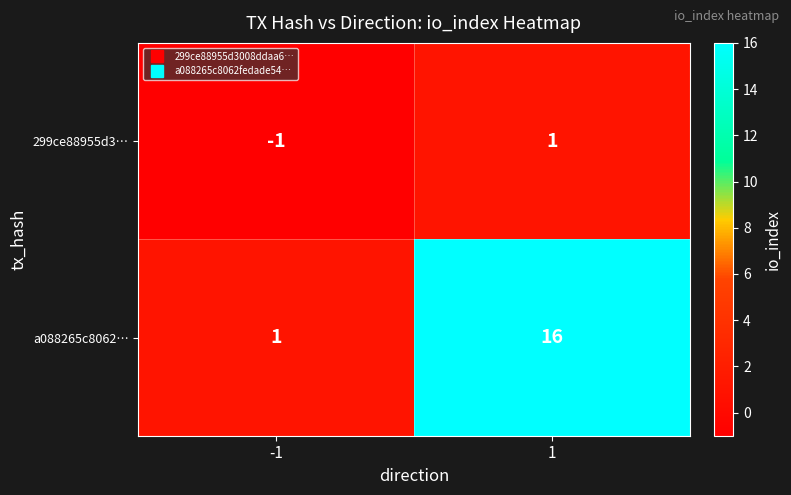

Reading left to right, extract all data points from this chart.

299ce88955d3…: -1	1
a088265c8062…: 1	16